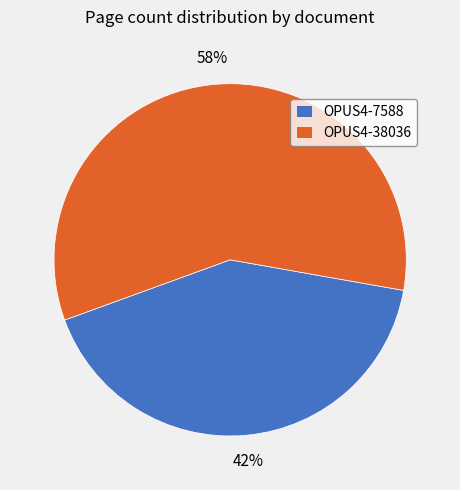

What is the largest slice in the pie chart?

OPUS4-38036